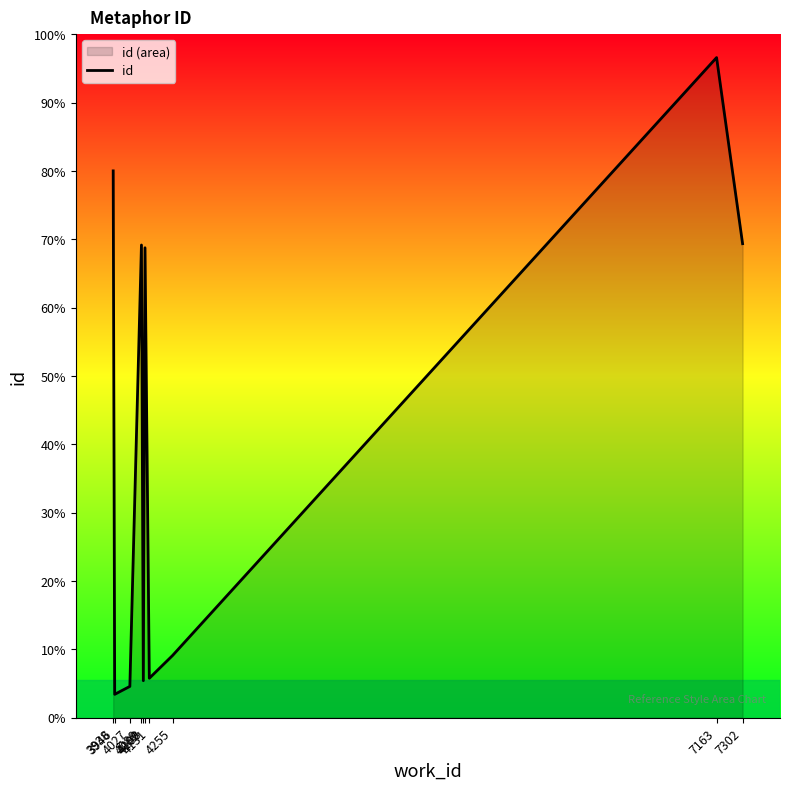

List the labels in order of value, smallest first.

3946, 4027, 4099, 4131, 4255, 4108, 4089, 7302, 3938, 7163